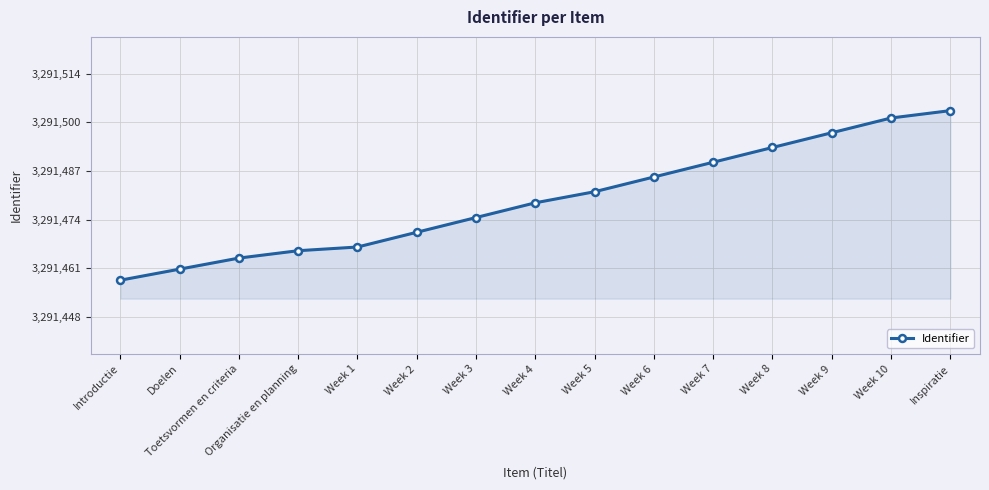

True or false: the data has more than 1 interior local peaks.

False